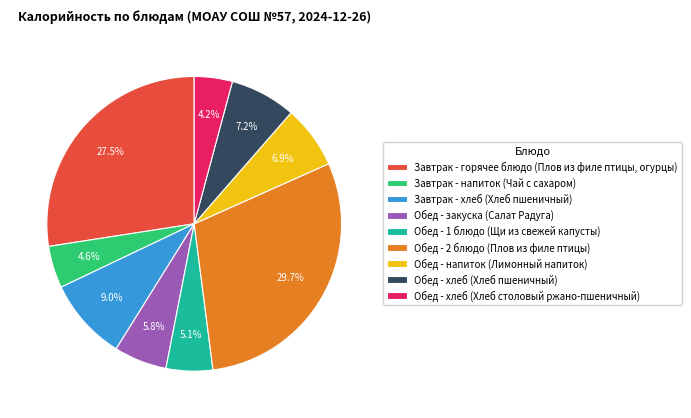

Rank the categories by value from highest to lowest.

Обед - 2 блюдо (Плов из филе птицы), Завтрак - горячее блюдо (Плов из филе птицы, огурцы), Завтрак - хлеб (Хлеб пшеничный), Обед - хлеб (Хлеб пшеничный), Обед - напиток (Лимонный напиток), Обед - закуска (Салат Радуга), Обед - 1 блюдо (Щи из свежей капусты), Завтрак - напиток (Чай с сахаром), Обед - хлеб (Хлеб столовый ржано-пшеничный)